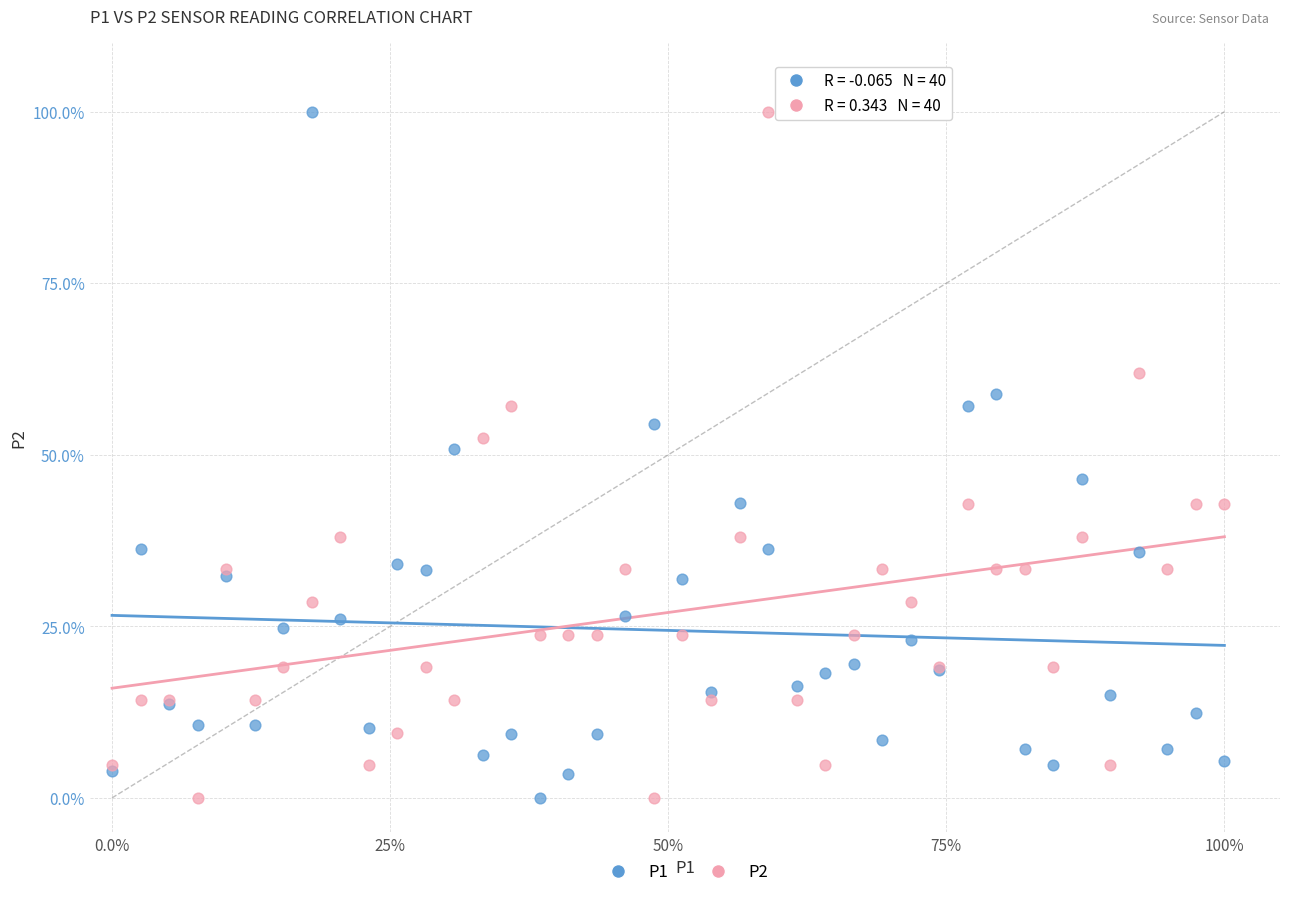

What are all the series names shown in the legend?

P1, P2